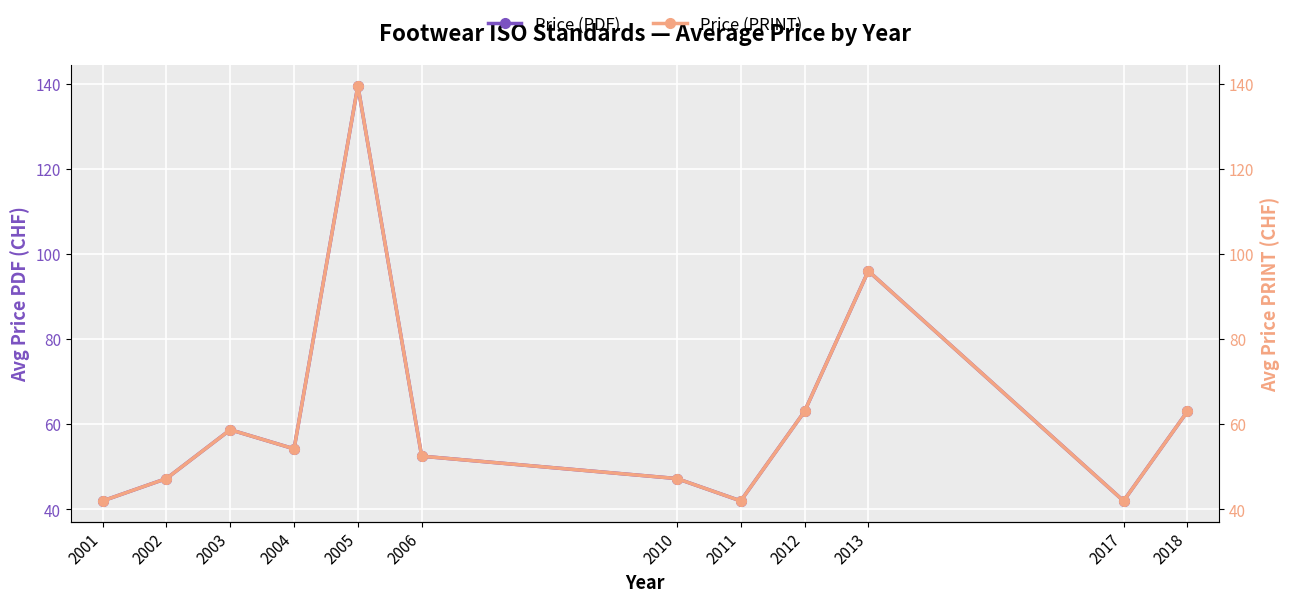

Reading left to right, extract all data points from this chart.

Price (PDF): 2001=42.0	2002=47.2	2003=58.7	2004=54.2	2005=139.5	2006=52.5	2010=47.2	2011=42.0	2012=63.0	2013=96.0	2017=42.0	2018=63.0
Price (PRINT): 2001=42.0	2002=47.2	2003=58.7	2004=54.2	2005=139.5	2006=52.5	2010=47.2	2011=42.0	2012=63.0	2013=96.0	2017=42.0	2018=63.0